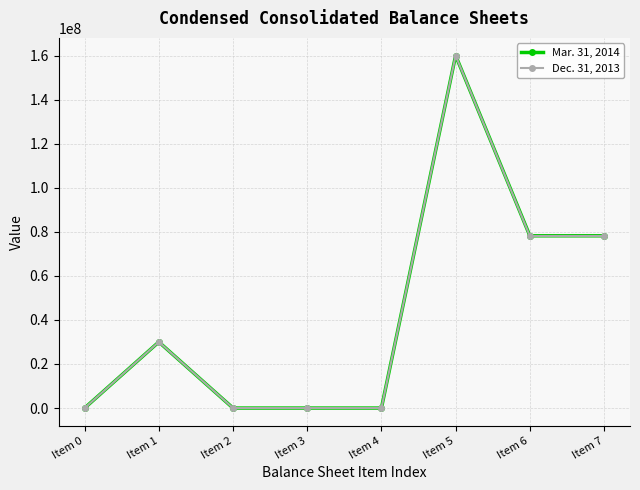

Reading left to right, transcribe all the data shown in this chart.

Mar. 31, 2014: Item 0=0	Item 1=30000000	Item 2=0	Item 3=0	Item 4=0	Item 5=160000000	Item 6=78182056	Item 7=78182056
Dec. 31, 2013: Item 0=0	Item 1=30000000	Item 2=0	Item 3=0	Item 4=0	Item 5=160000000	Item 6=78085559	Item 7=78085559